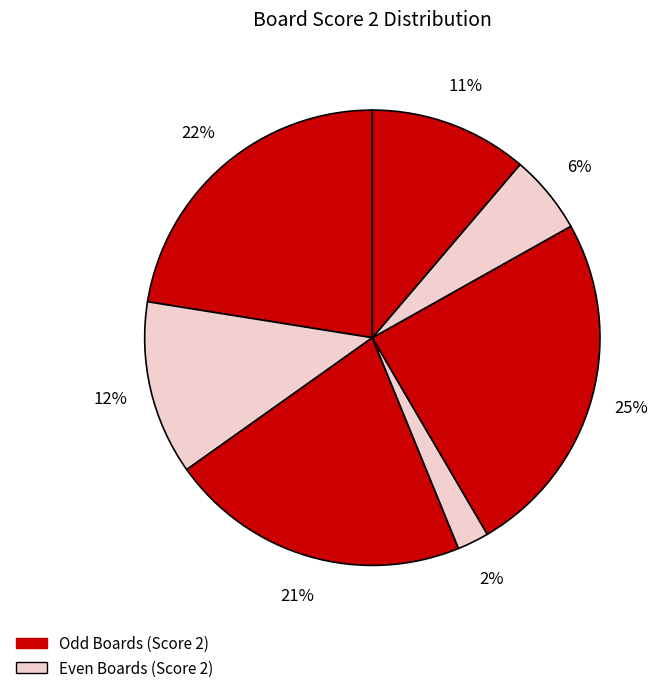

Is there a majority slice in this chart?

No